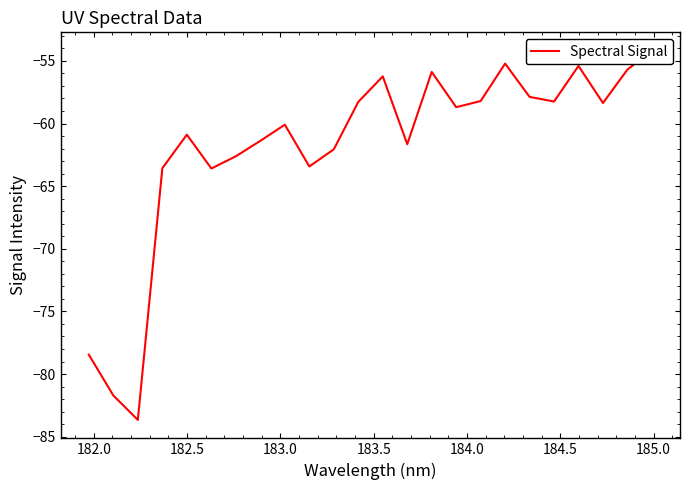

Is it true that the value at 182.5 is -140.2?

False